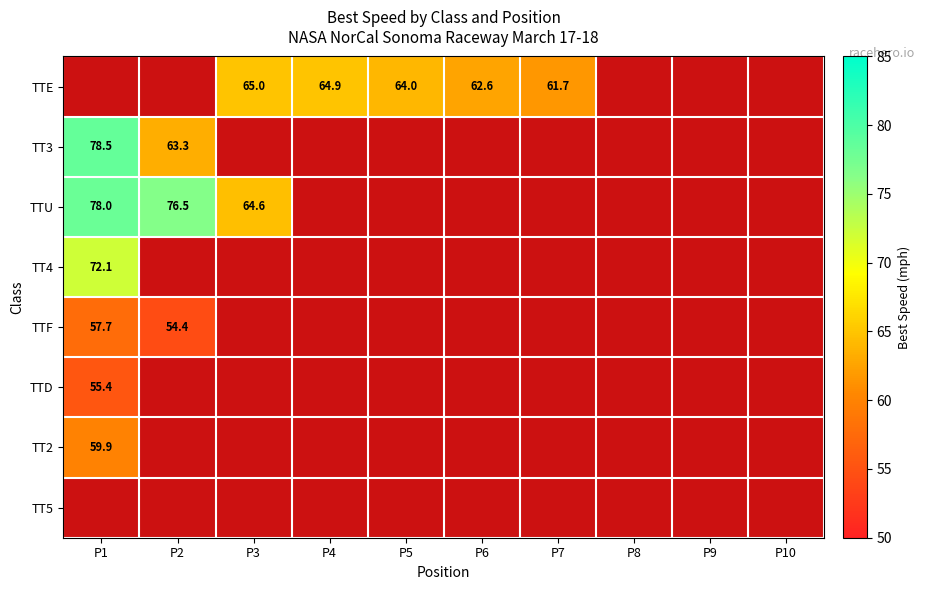

Which series has the widest spread of values?

TT3